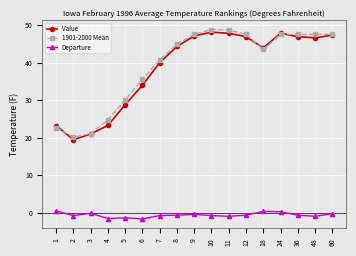

What is the lowest value of the Departure series?

-1.6